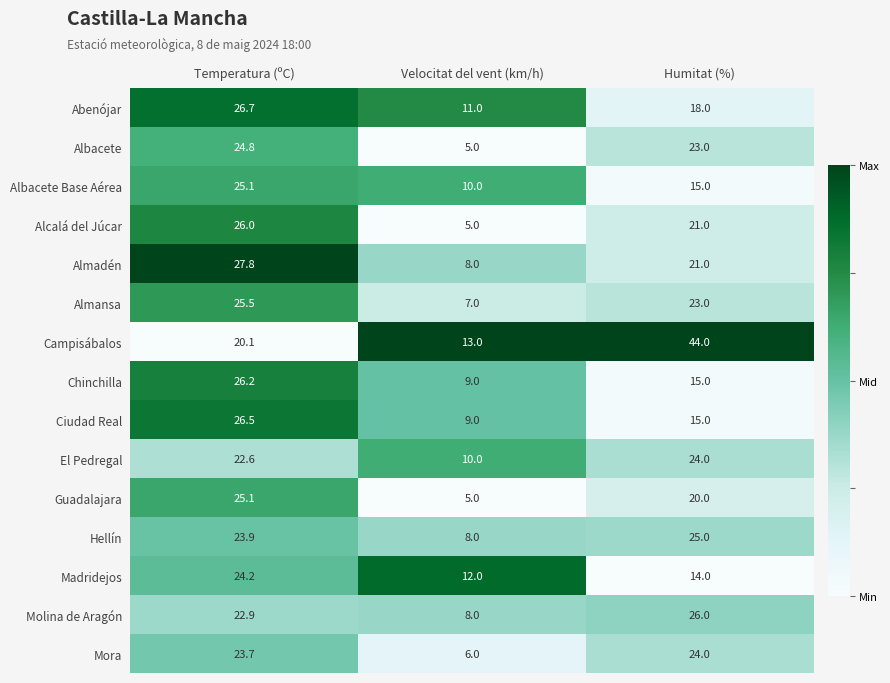

At which category is the sum across all series the highest?

Temperatura (ºC)